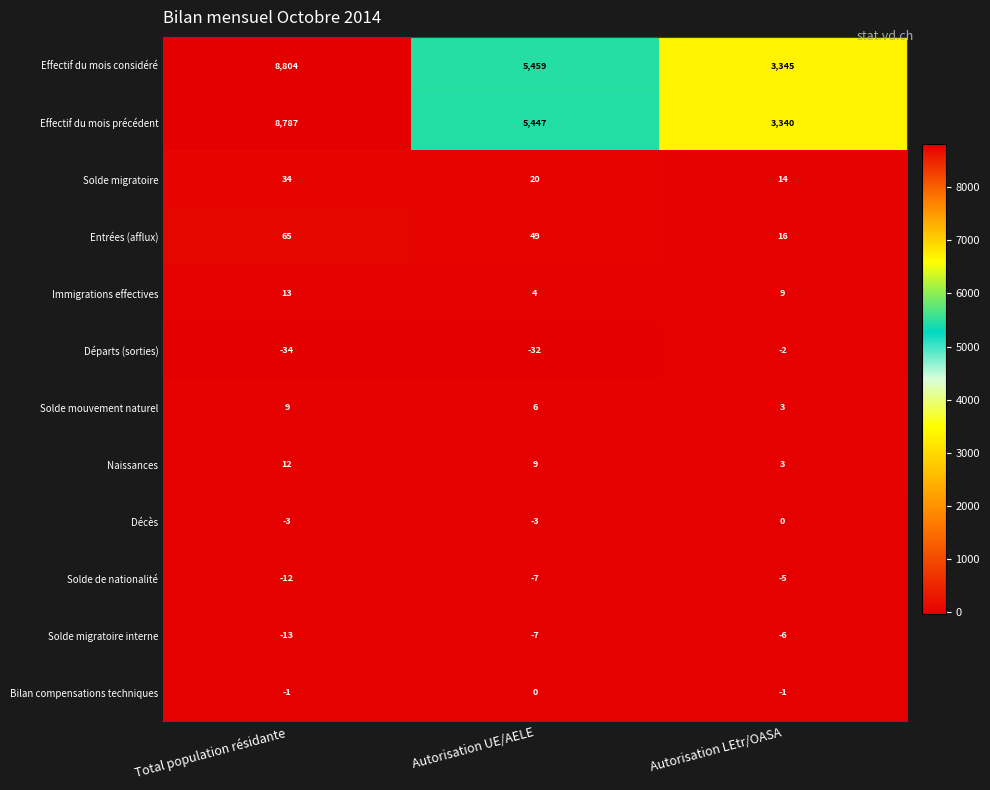

The Départs (sorties) series shows -34 at Total population résidante. True or false?

True